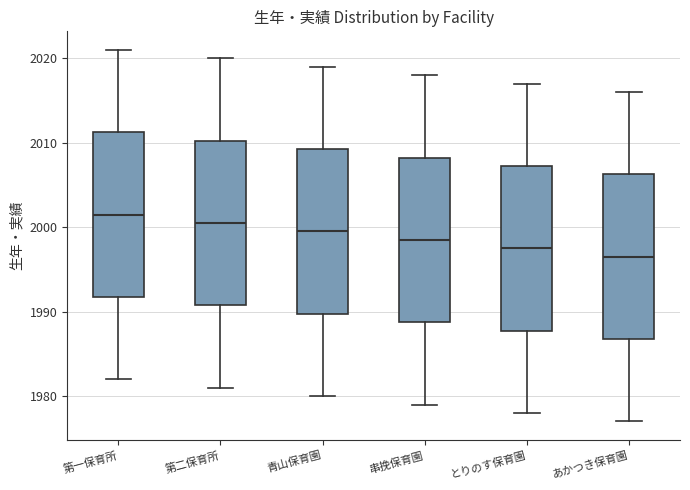

Reading left to right, read every box against the y-axis: the position of its median line, the range the box covers, and the ends of its whiskers. The values are not printed on the chart, so give them approximately, as read against the axis.

第一保育所: median 2002, box 1992 to 2011, whiskers 1982 to 2021
第二保育所: median 2001, box 1991 to 2010, whiskers 1981 to 2020
青山保育園: median 2000, box 1990 to 2009, whiskers 1980 to 2019
串挽保育園: median 1999, box 1989 to 2008, whiskers 1979 to 2018
とりのす保育園: median 1998, box 1988 to 2007, whiskers 1978 to 2017
あかつき保育園: median 1997, box 1987 to 2006, whiskers 1977 to 2016